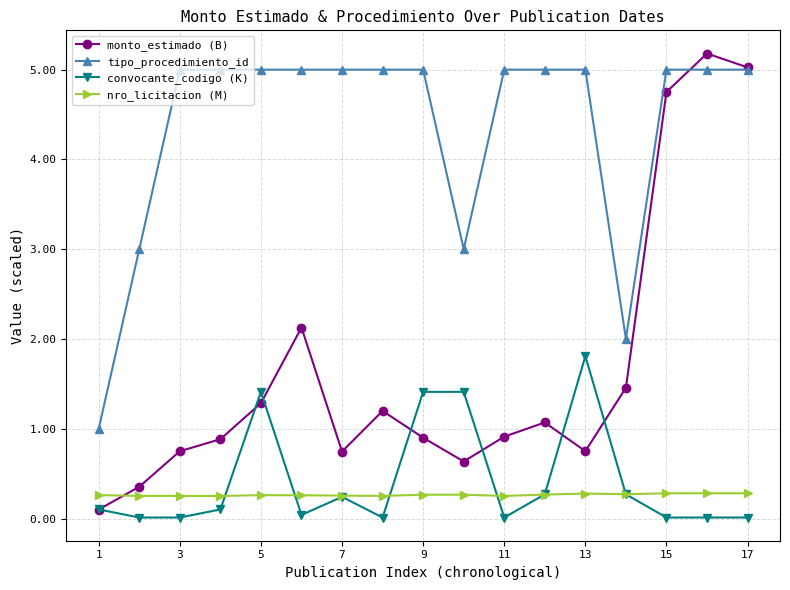

Which series has the widest spread of values?

monto_estimado (B)